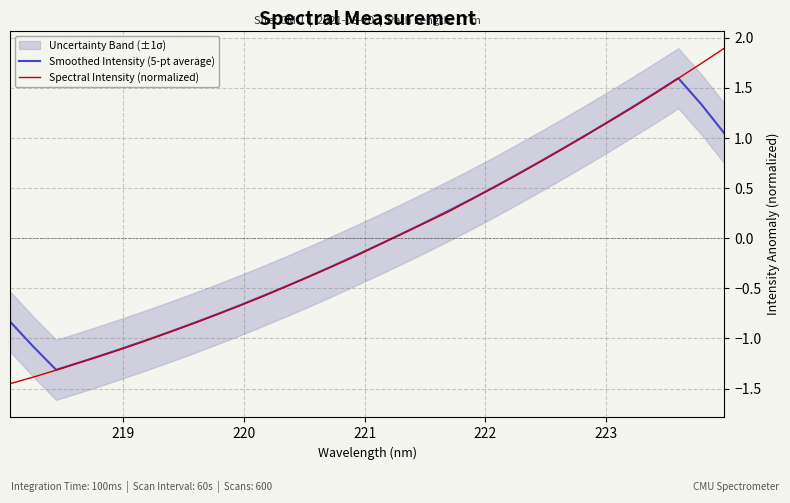

Which series has the largest total across all categories?

Spectral Intensity (normalized)